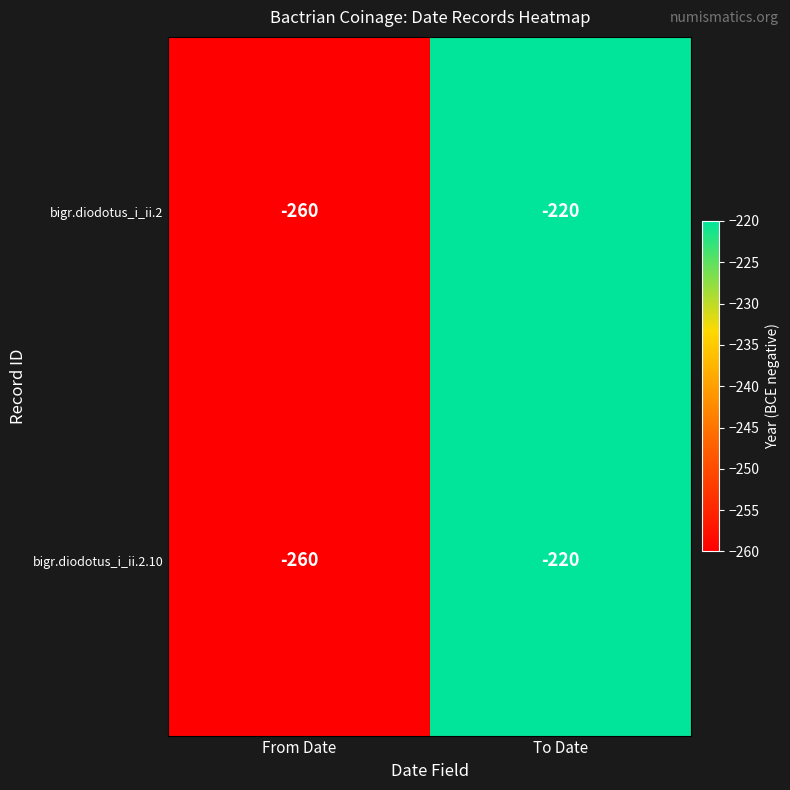

At which category is the sum across all series the highest?

To Date